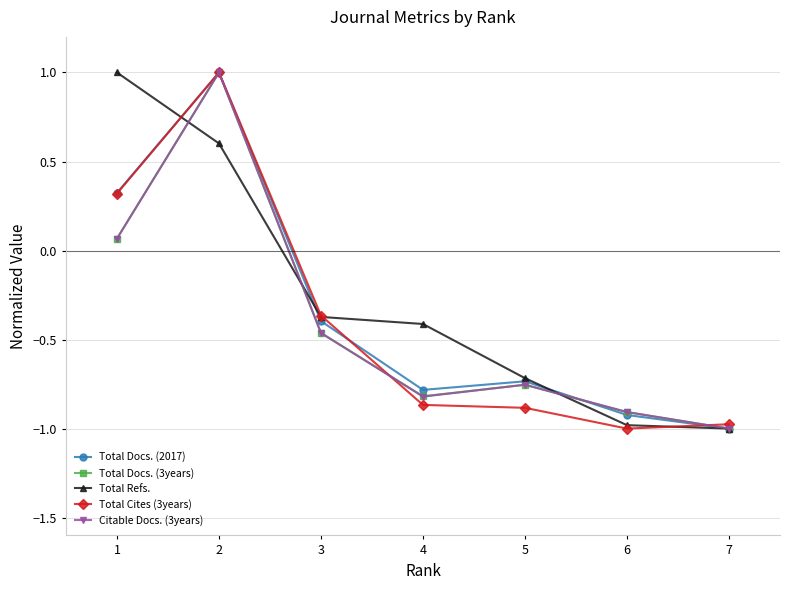

Does the chart have visible grid lines?

Yes